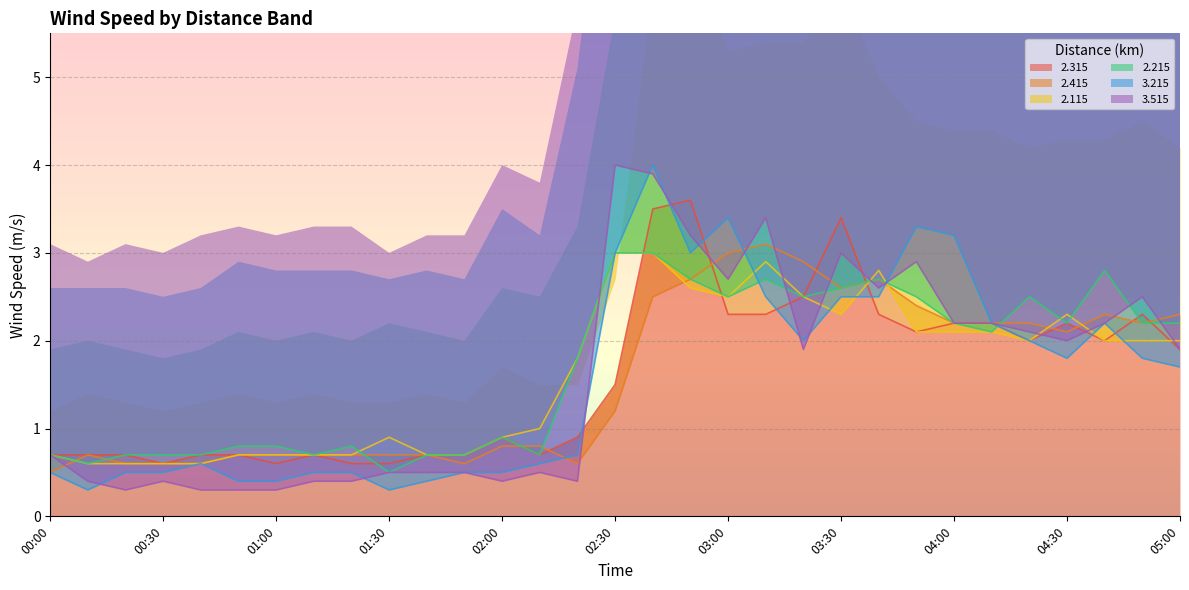

Reading right to left, extract all data points from this chart.

2.315: 05:00=1.9	04:50=2.3	04:40=2.0	04:30=2.2	04:20=2.0	04:10=2.2	04:00=2.2	03:50=2.1	03:40=2.3	03:30=3.4	03:20=2.5	03:10=2.3	03:00=2.3	02:50=3.6	02:40=3.5	02:30=1.5	02:20=0.9	02:10=0.7	02:00=0.9	01:50=0.7	01:40=0.7	01:30=0.6	01:20=0.6	01:10=0.7	01:00=0.6	00:50=0.7	00:40=0.7	00:30=0.6	00:20=0.7	00:10=0.7	00:00=0.7
2.415: 05:00=2.3	04:50=2.2	04:40=2.3	04:30=2.1	04:20=2.2	04:10=2.2	04:00=2.2	03:50=2.4	03:40=2.7	03:30=2.6	03:20=2.9	03:10=3.1	03:00=3.0	02:50=2.7	02:40=2.5	02:30=1.2	02:20=0.6	02:10=0.8	02:00=0.8	01:50=0.6	01:40=0.7	01:30=0.7	01:20=0.7	01:10=0.7	01:00=0.7	00:50=0.7	00:40=0.6	00:30=0.6	00:20=0.6	00:10=0.7	00:00=0.5
2.115: 05:00=2.0	04:50=2.0	04:40=2.0	04:30=2.3	04:20=2.0	04:10=2.1	04:00=2.1	03:50=2.1	03:40=2.8	03:30=2.3	03:20=2.5	03:10=2.9	03:00=2.5	02:50=2.6	02:40=3.0	02:30=3.0	02:20=1.8	02:10=1.0	02:00=0.9	01:50=0.7	01:40=0.7	01:30=0.9	01:20=0.7	01:10=0.7	01:00=0.7	00:50=0.7	00:40=0.6	00:30=0.6	00:20=0.6	00:10=0.6	00:00=0.7
2.215: 05:00=2.2	04:50=2.2	04:40=2.8	04:30=2.2	04:20=2.5	04:10=2.1	04:00=2.2	03:50=2.5	03:40=2.7	03:30=2.6	03:20=2.5	03:10=2.7	03:00=2.5	02:50=2.7	02:40=3.0	02:30=3.0	02:20=1.8	02:10=0.7	02:00=0.9	01:50=0.7	01:40=0.7	01:30=0.5	01:20=0.8	01:10=0.7	01:00=0.8	00:50=0.8	00:40=0.7	00:30=0.7	00:20=0.7	00:10=0.6	00:00=0.7
3.215: 05:00=1.7	04:50=1.8	04:40=2.2	04:30=1.8	04:20=2.0	04:10=2.2	04:00=3.2	03:50=3.3	03:40=2.5	03:30=2.5	03:20=2.0	03:10=2.5	03:00=3.4	02:50=3.0	02:40=4.0	02:30=3.0	02:20=0.7	02:10=0.6	02:00=0.5	01:50=0.5	01:40=0.4	01:30=0.3	01:20=0.5	01:10=0.5	01:00=0.4	00:50=0.4	00:40=0.6	00:30=0.5	00:20=0.5	00:10=0.3	00:00=0.5
3.515: 05:00=1.9	04:50=2.5	04:40=2.2	04:30=2.0	04:20=2.1	04:10=2.2	04:00=2.2	03:50=2.9	03:40=2.6	03:30=3.0	03:20=1.9	03:10=3.4	03:00=2.7	02:50=3.2	02:40=3.9	02:30=4.0	02:20=0.4	02:10=0.5	02:00=0.4	01:50=0.5	01:40=0.5	01:30=0.5	01:20=0.4	01:10=0.4	01:00=0.3	00:50=0.3	00:40=0.3	00:30=0.4	00:20=0.3	00:10=0.4	00:00=0.7